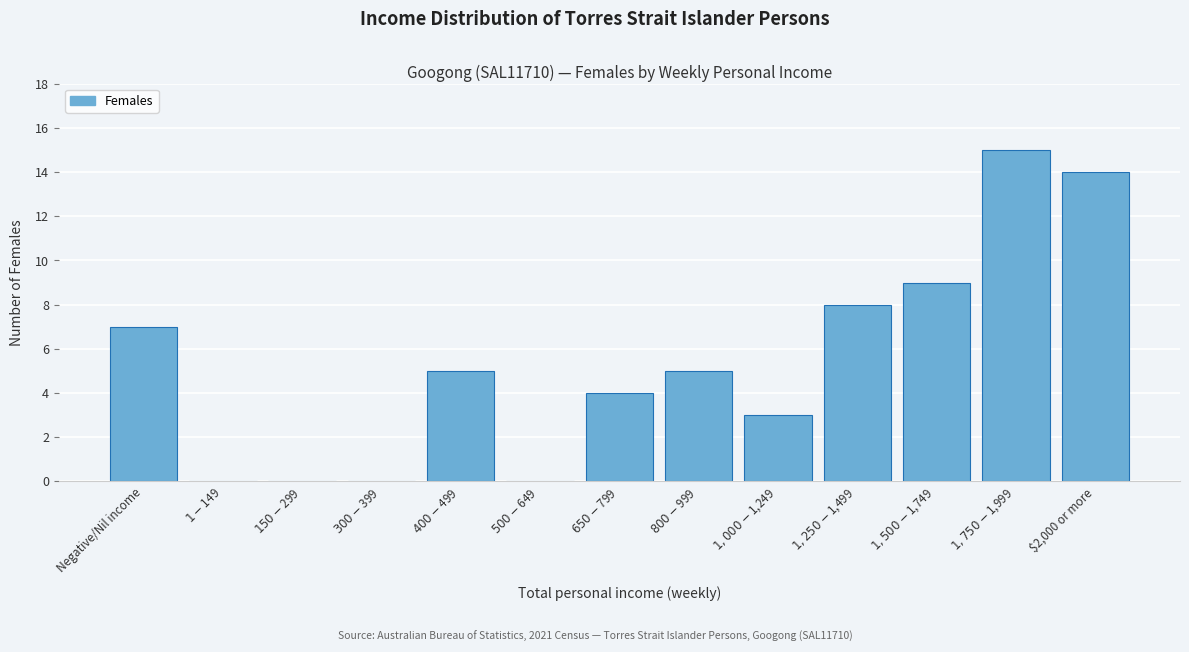

What is the maximum value shown in the chart?

15